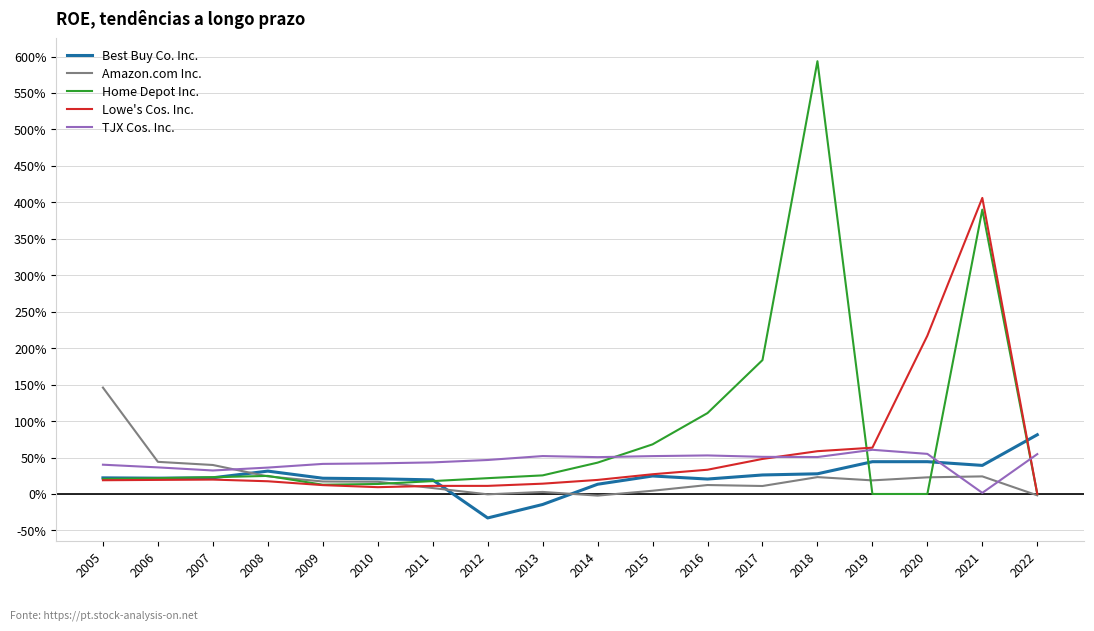

Reading left to right, what are all the values shown in this chart?

Best Buy Co. Inc.: 2005=0.2	2006=0.2	2007=0.2	2008=0.3	2009=0.2	2010=0.2	2011=0.2	2012=-0.3	2013=-0.1	2014=0.1	2015=0.2	2016=0.2	2017=0.3	2018=0.3	2019=0.4	2020=0.4	2021=0.4	2022=0.8
Amazon.com Inc.: 2005=1.5	2006=0.4	2007=0.4	2008=0.2	2009=0.2	2010=0.2	2011=0.1	2012=-0.0	2013=0.0	2014=-0.0	2015=0.0	2016=0.1	2017=0.1	2018=0.2	2019=0.2	2020=0.2	2021=0.2	2022=-0.0
Home Depot Inc.: 2005=0.2	2006=0.2	2007=0.2	2008=0.2	2009=0.1	2010=0.1	2011=0.2	2012=0.2	2013=0.3	2014=0.4	2015=0.7	2016=1.1	2017=1.8	2018=5.9	2019=0.0	2020=0.0	2021=3.9	2022=0.0
Lowe's Cos. Inc.: 2005=0.2	2006=0.2	2007=0.2	2008=0.2	2009=0.1	2010=0.1	2011=0.1	2012=0.1	2013=0.1	2014=0.2	2015=0.3	2016=0.3	2017=0.5	2018=0.6	2019=0.6	2020=2.2	2021=4.1	2022=0.0
TJX Cos. Inc.: 2005=0.4	2006=0.4	2007=0.3	2008=0.4	2009=0.4	2010=0.4	2011=0.4	2012=0.5	2013=0.5	2014=0.5	2015=0.5	2016=0.5	2017=0.5	2018=0.5	2019=0.6	2020=0.6	2021=0.0	2022=0.5